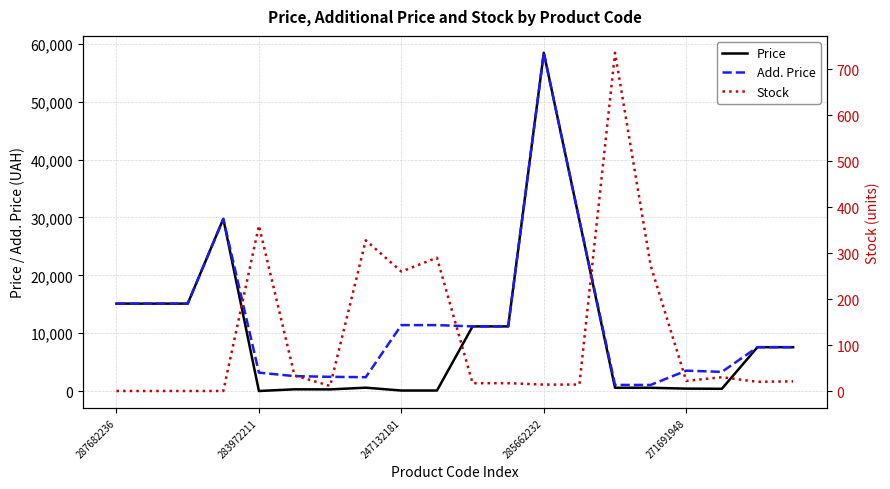

What is the maximum value for Price?

58426.5